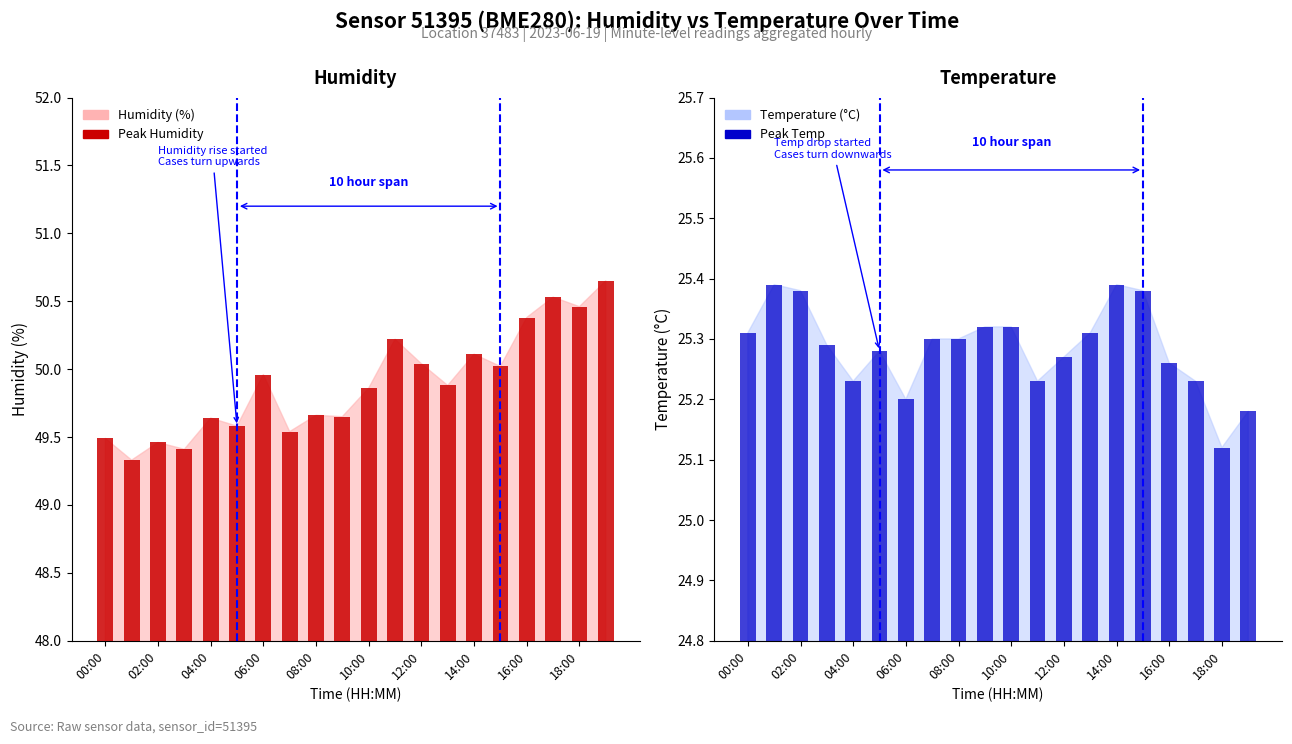

Is the value of humidity_bar at 08:00 greater than the value of temperature_bar at 06:00?

Yes